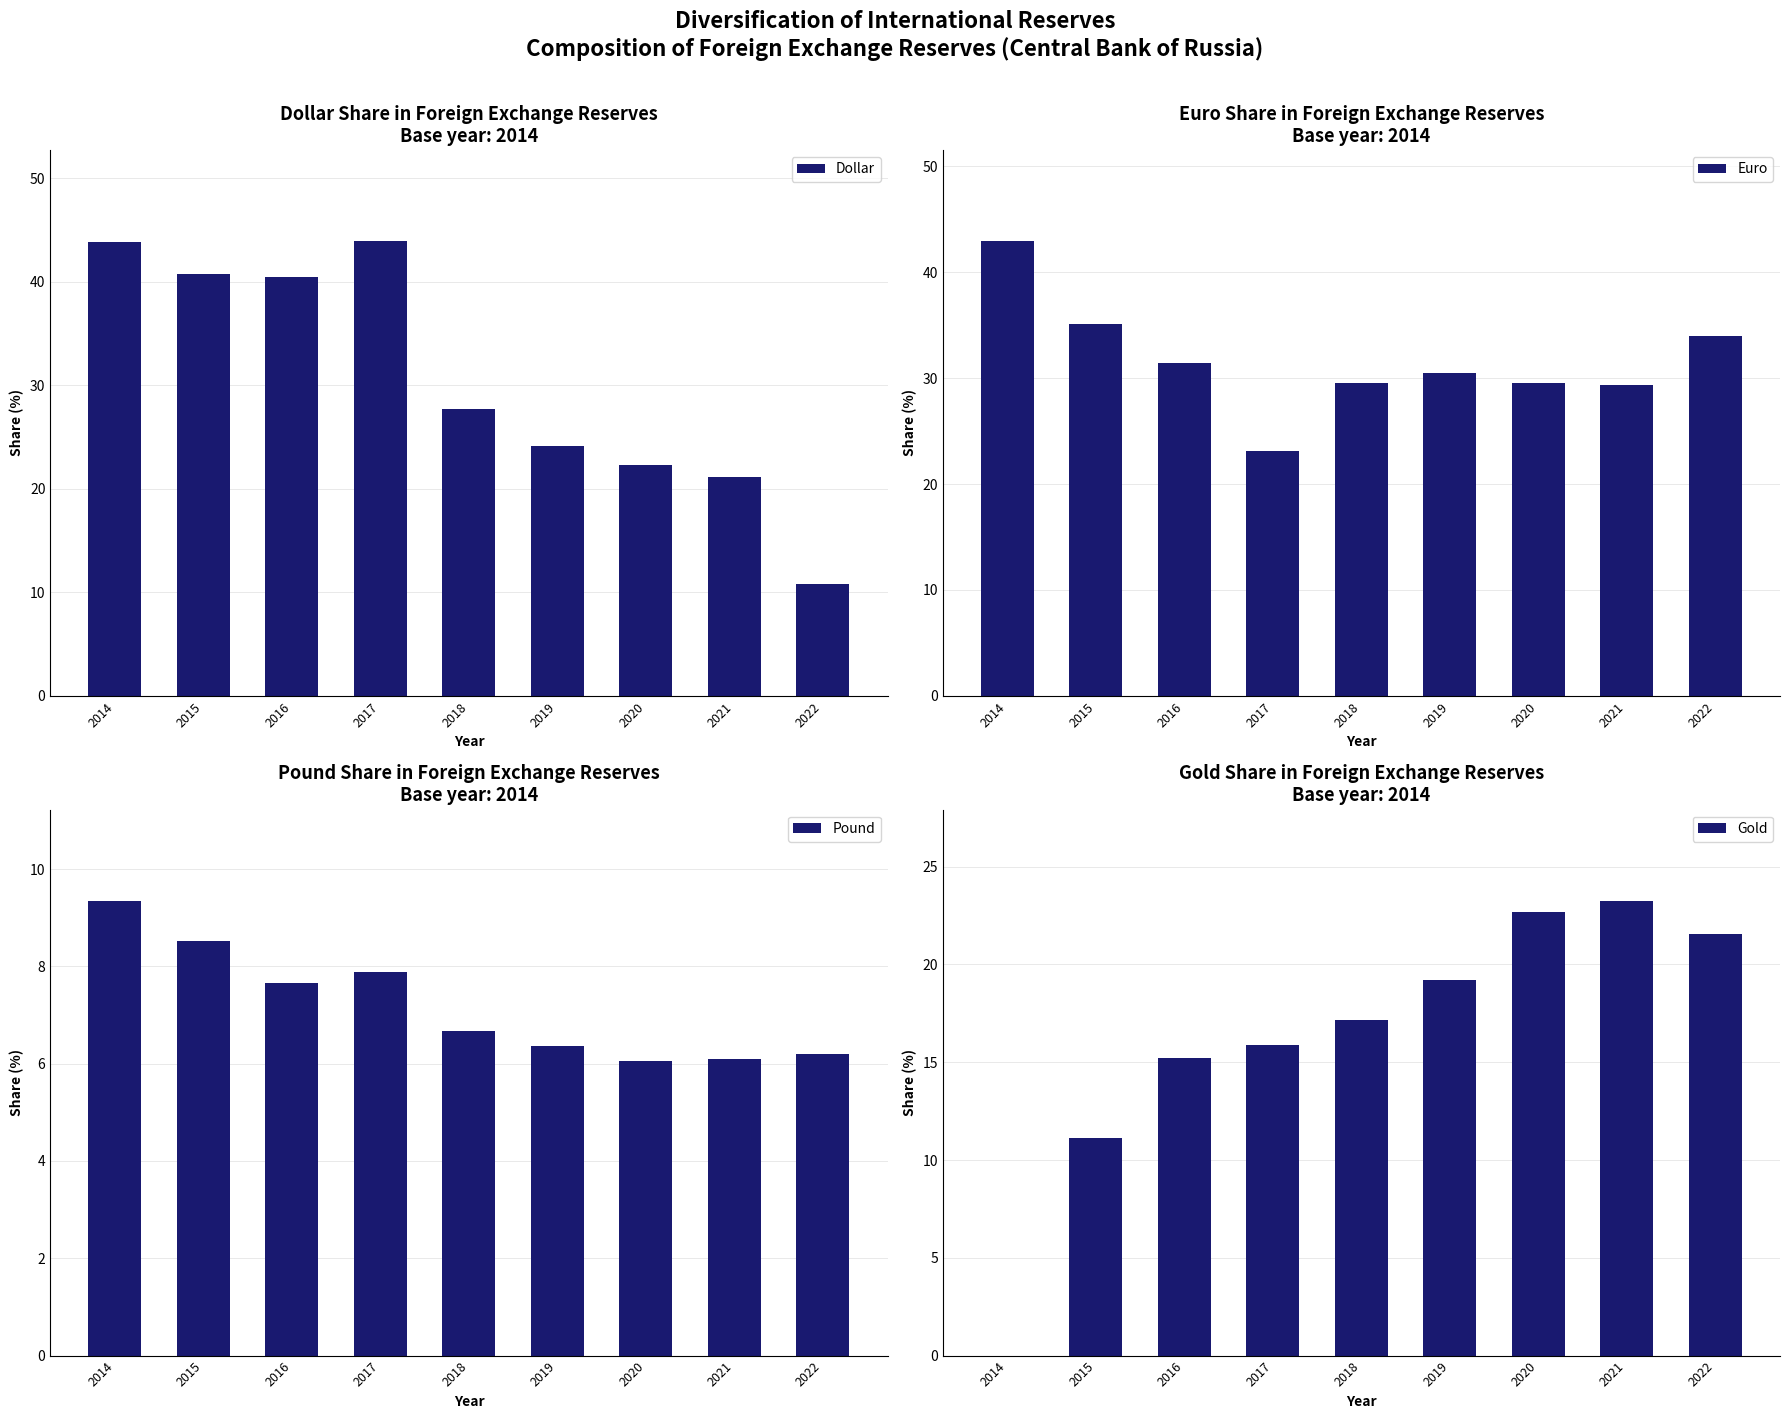

How many groups of bars are there?

9